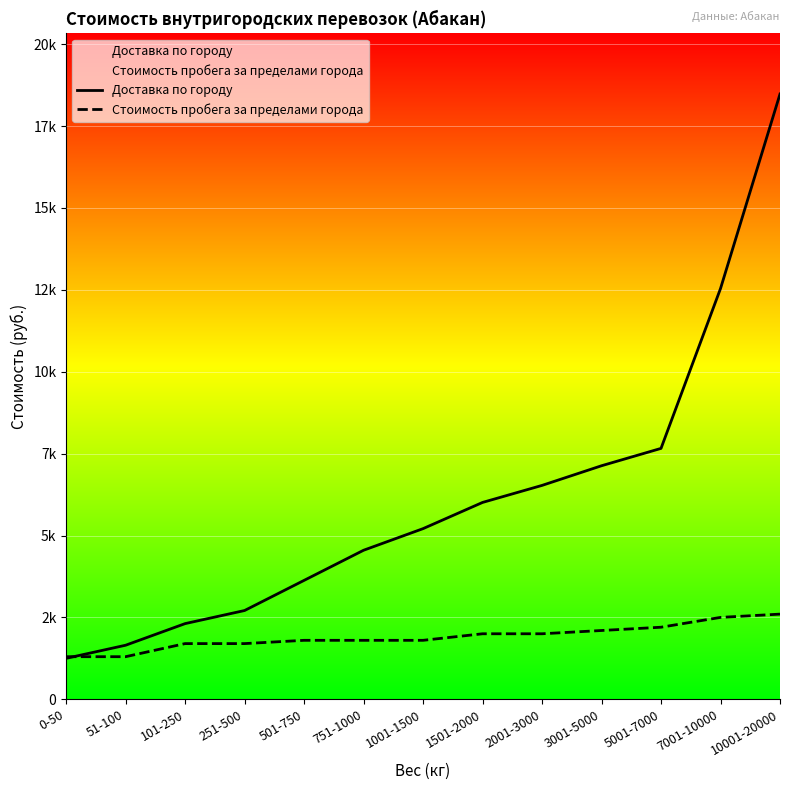

True or false: Доставка по городу and Стоимость пробега за пределами города cross at least once.

True